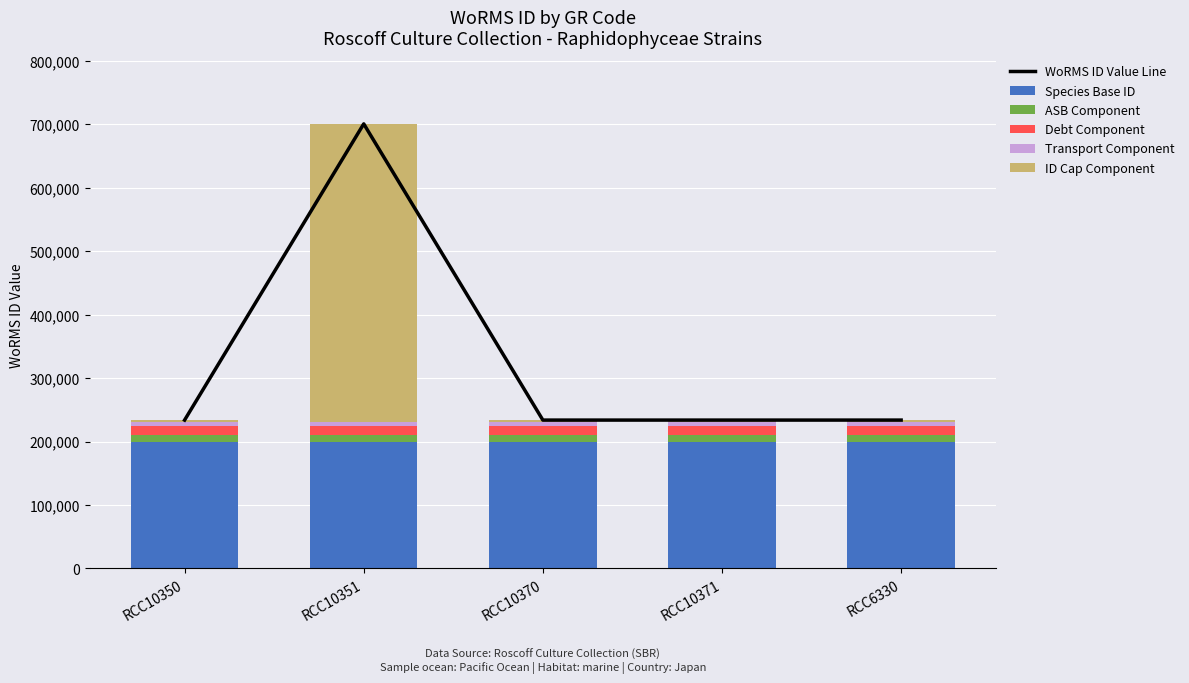

What is the sum of all Transport Component values?

25000